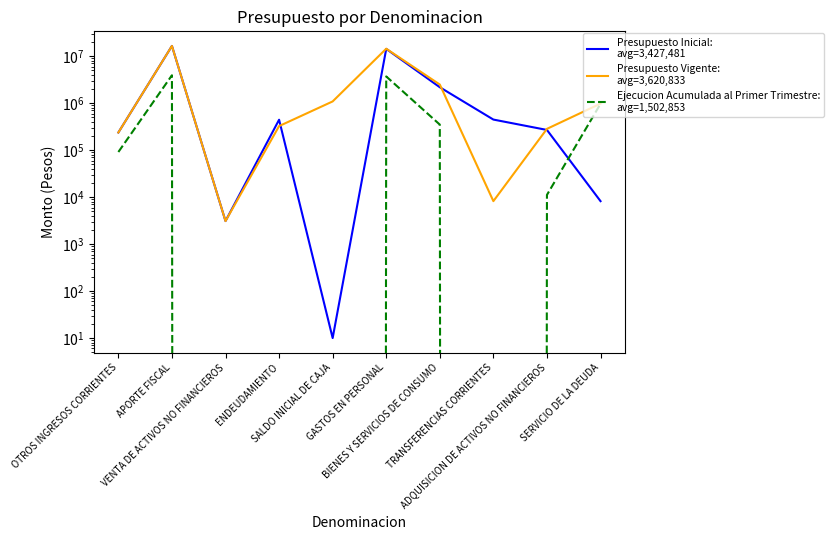

How many lines are shown in the chart?

3